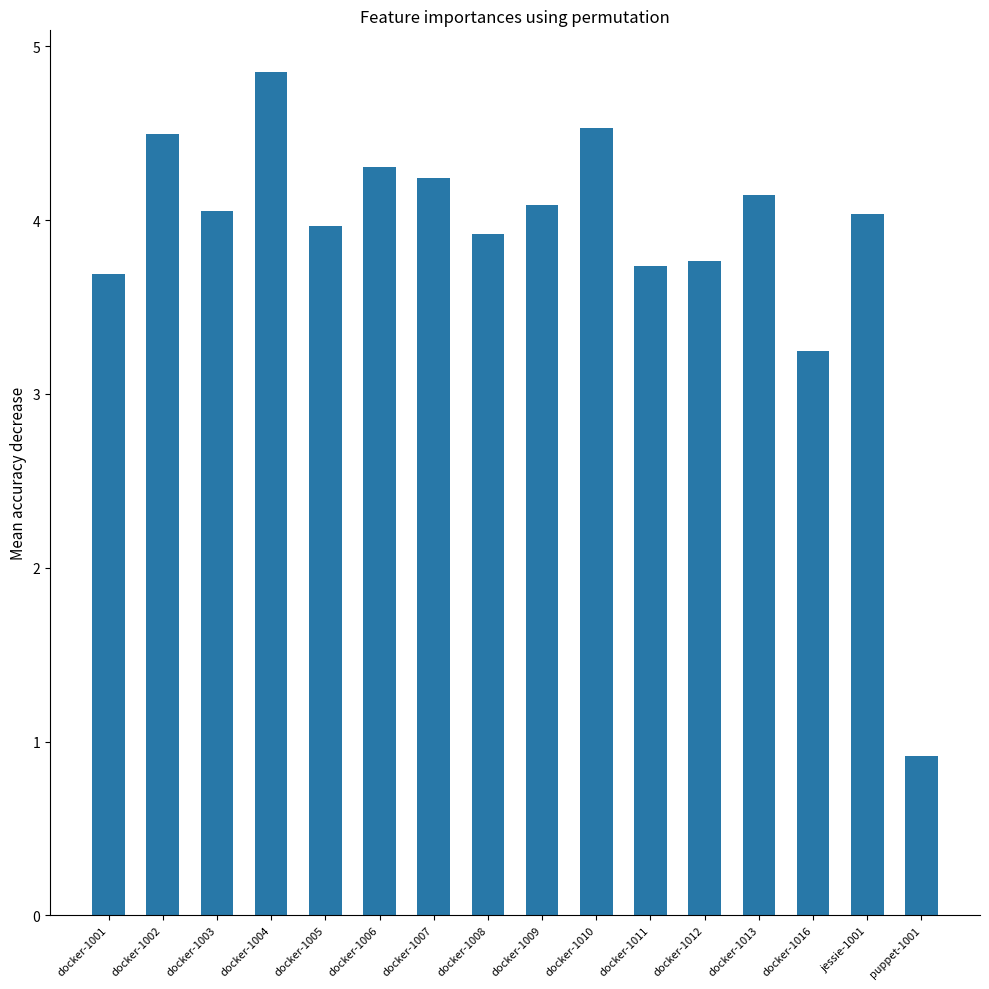

What is the label of the 13th bar from the left?

docker-1013